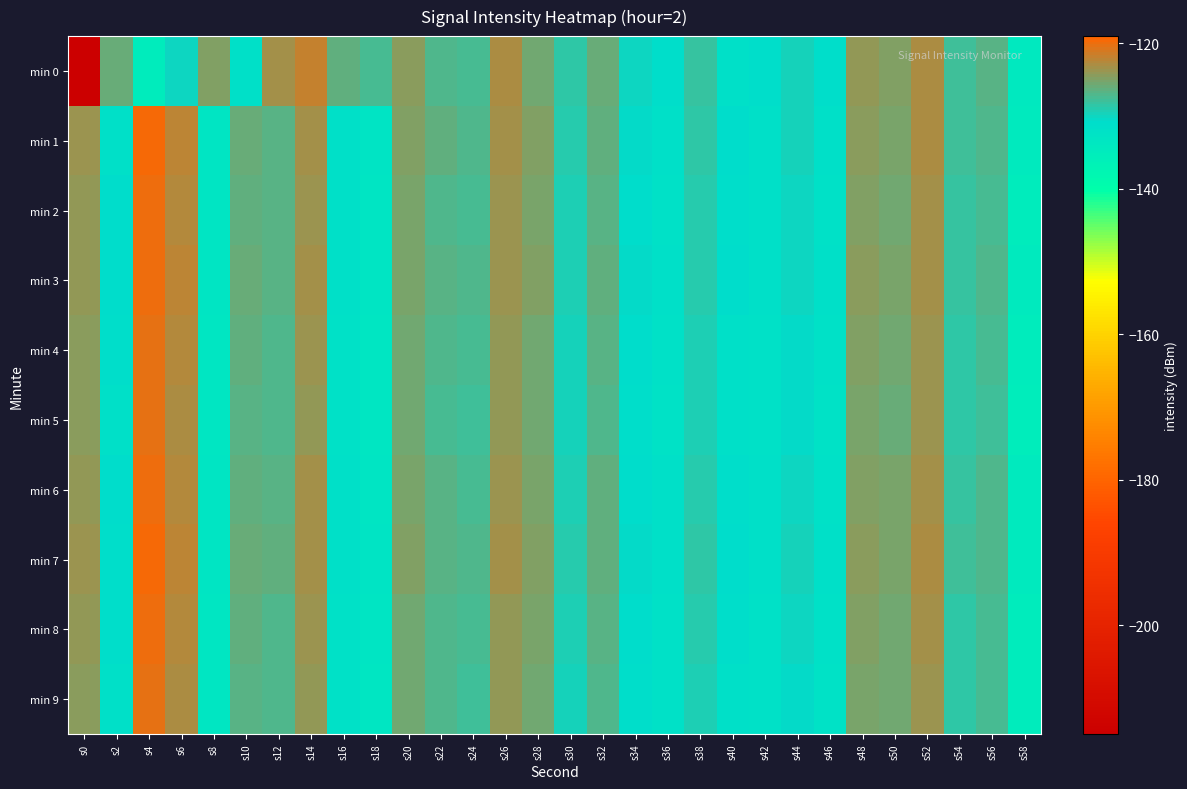

Reading left to right, transcribe all the data shown in this chart.

min 0: s0=-214.6	s2=-126.1	s4=-135.0	s6=-130.1	s8=-124.8	s10=-131.7	s12=-123.3	s14=-121.9	s16=-126.4	s18=-127.3	s20=-124.3	s22=-127.1	s24=-127.3	s26=-122.8	s28=-125.7	s30=-128.6	s32=-125.8	s34=-130.1	s36=-131.0	s38=-128.4	s40=-131.6	s42=-131.1	s44=-129.6	s46=-131.3	s48=-124.1	s50=-124.8	s52=-122.9	s54=-127.7	s56=-126.7	s58=-134.2
min 1: s0=-123.6	s2=-131.4	s4=-119.6	s6=-122.1	s8=-133.0	s10=-126.1	s12=-126.5	s14=-123.3	s16=-131.4	s18=-132.8	s20=-125.0	s22=-126.5	s24=-127.0	s26=-123.5	s28=-124.9	s30=-129.1	s32=-126.3	s34=-130.5	s36=-131.5	s38=-128.7	s40=-130.9	s42=-131.4	s44=-129.8	s46=-131.6	s48=-124.5	s50=-125.1	s52=-123.1	s54=-128.0	s56=-127.0	s58=-134.5
min 2: s0=-124.1	s2=-130.8	s4=-120.0	s6=-122.5	s8=-133.2	s10=-126.3	s12=-126.8	s14=-123.6	s16=-131.7	s18=-133.1	s20=-125.3	s22=-126.9	s24=-127.4	s26=-123.8	s28=-125.2	s30=-129.4	s32=-126.6	s34=-130.8	s36=-131.8	s38=-129.0	s40=-131.2	s42=-131.7	s44=-130.1	s46=-131.9	s48=-124.8	s50=-125.4	s52=-123.4	s54=-128.3	s56=-127.3	s58=-134.8
min 3: s0=-123.9	s2=-131.0	s4=-119.8	s6=-122.3	s8=-133.0	s10=-126.1	s12=-126.6	s14=-123.4	s16=-131.5	s18=-132.9	s20=-125.1	s22=-126.7	s24=-127.2	s26=-123.6	s28=-125.0	s30=-129.2	s32=-126.4	s34=-130.6	s36=-131.6	s38=-128.8	s40=-131.0	s42=-131.5	s44=-129.9	s46=-131.7	s48=-124.6	s50=-125.2	s52=-123.2	s54=-128.1	s56=-127.1	s58=-134.6
min 4: s0=-124.3	s2=-131.2	s4=-120.2	s6=-122.7	s8=-133.4	s10=-126.5	s12=-127.0	s14=-123.8	s16=-131.9	s18=-133.3	s20=-125.5	s22=-127.1	s24=-127.6	s26=-124.0	s28=-125.4	s30=-129.6	s32=-126.8	s34=-131.0	s36=-132.0	s38=-129.2	s40=-131.4	s42=-131.9	s44=-130.3	s46=-132.1	s48=-125.0	s50=-125.6	s52=-123.6	s54=-128.5	s56=-127.5	s58=-135.0
min 5: s0=-124.5	s2=-131.4	s4=-120.4	s6=-122.9	s8=-133.6	s10=-126.7	s12=-127.2	s14=-124.0	s16=-132.1	s18=-133.5	s20=-125.7	s22=-127.3	s24=-127.8	s26=-124.2	s28=-125.6	s30=-129.8	s32=-127.0	s34=-131.2	s36=-132.2	s38=-129.4	s40=-131.6	s42=-132.1	s44=-130.5	s46=-132.3	s48=-125.2	s50=-125.8	s52=-123.8	s54=-128.7	s56=-127.7	s58=-135.2
min 6: s0=-124.0	s2=-130.9	s4=-119.9	s6=-122.4	s8=-133.1	s10=-126.2	s12=-126.7	s14=-123.5	s16=-131.6	s18=-133.0	s20=-125.2	s22=-126.8	s24=-127.3	s26=-123.7	s28=-125.1	s30=-129.3	s32=-126.5	s34=-130.7	s36=-131.7	s38=-128.9	s40=-131.1	s42=-131.6	s44=-130.0	s46=-131.8	s48=-124.7	s50=-125.3	s52=-123.3	s54=-128.2	s56=-127.2	s58=-134.7
min 7: s0=-123.8	s2=-131.1	s4=-119.7	s6=-122.2	s8=-132.9	s10=-126.0	s12=-126.5	s14=-123.3	s16=-131.4	s18=-132.8	s20=-125.0	s22=-126.6	s24=-127.1	s26=-123.5	s28=-124.9	s30=-129.1	s32=-126.3	s34=-130.5	s36=-131.5	s38=-128.7	s40=-130.9	s42=-131.4	s44=-129.8	s46=-131.6	s48=-124.5	s50=-125.1	s52=-123.1	s54=-128.0	s56=-127.0	s58=-134.5
min 8: s0=-124.2	s2=-131.3	s4=-120.1	s6=-122.6	s8=-133.3	s10=-126.4	s12=-126.9	s14=-123.7	s16=-131.8	s18=-133.2	s20=-125.4	s22=-127.0	s24=-127.5	s26=-123.9	s28=-125.3	s30=-129.5	s32=-126.7	s34=-130.9	s36=-131.9	s38=-129.1	s40=-131.3	s42=-131.8	s44=-130.2	s46=-132.0	s48=-124.9	s50=-125.5	s52=-123.5	s54=-128.4	s56=-127.4	s58=-134.9
min 9: s0=-124.4	s2=-131.5	s4=-120.3	s6=-122.8	s8=-133.5	s10=-126.6	s12=-127.1	s14=-123.9	s16=-132.0	s18=-133.4	s20=-125.6	s22=-127.2	s24=-127.7	s26=-124.1	s28=-125.5	s30=-129.7	s32=-126.9	s34=-131.1	s36=-132.1	s38=-129.3	s40=-131.5	s42=-132.0	s44=-130.4	s46=-132.2	s48=-125.1	s50=-125.7	s52=-123.7	s54=-128.6	s56=-127.6	s58=-135.1